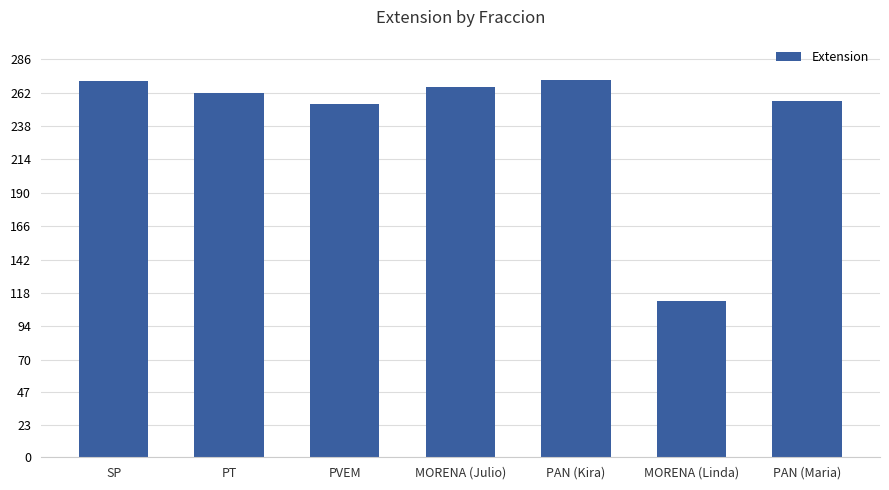

What position from the left is MORENA (Julio)?

4